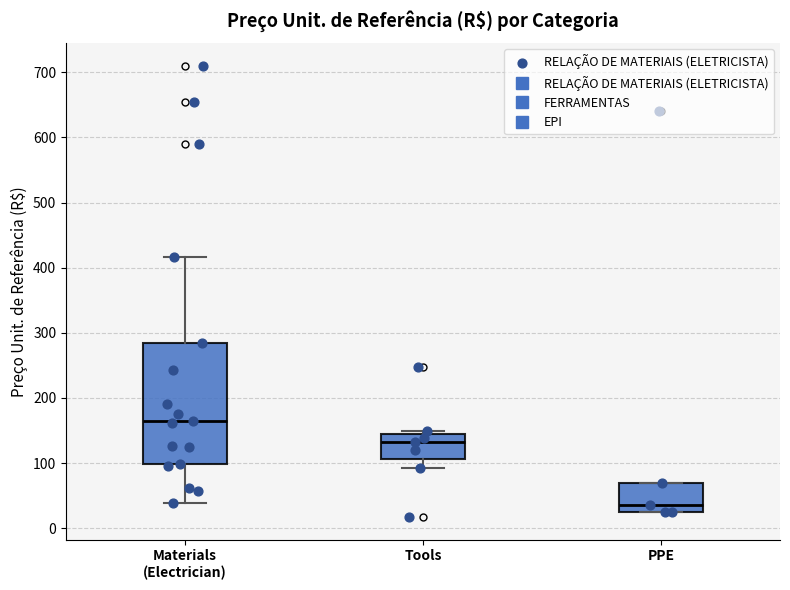

Reading left to right, read every box against the y-axis: the position of its median line, the range the box covers, and the ends of its whiskers. The values are not printed on the chart, so give them approximately, as read against the axis.

Materials (Electrician): median 160, box 100 to 290, whiskers 40 to 420
Tools: median 130, box 110 to 140, whiskers 90 to 150
PPE: median 40, box 20 to 70, whiskers 20 to 70